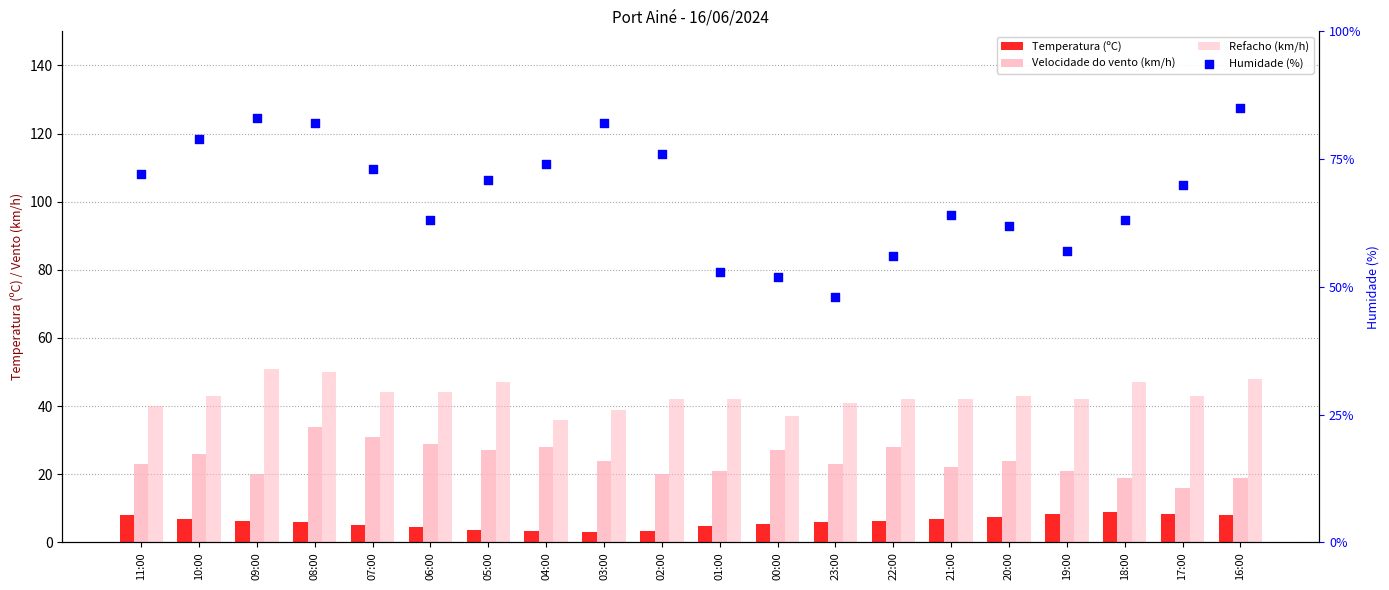

At which category is the sum across all series the highest?

08:00